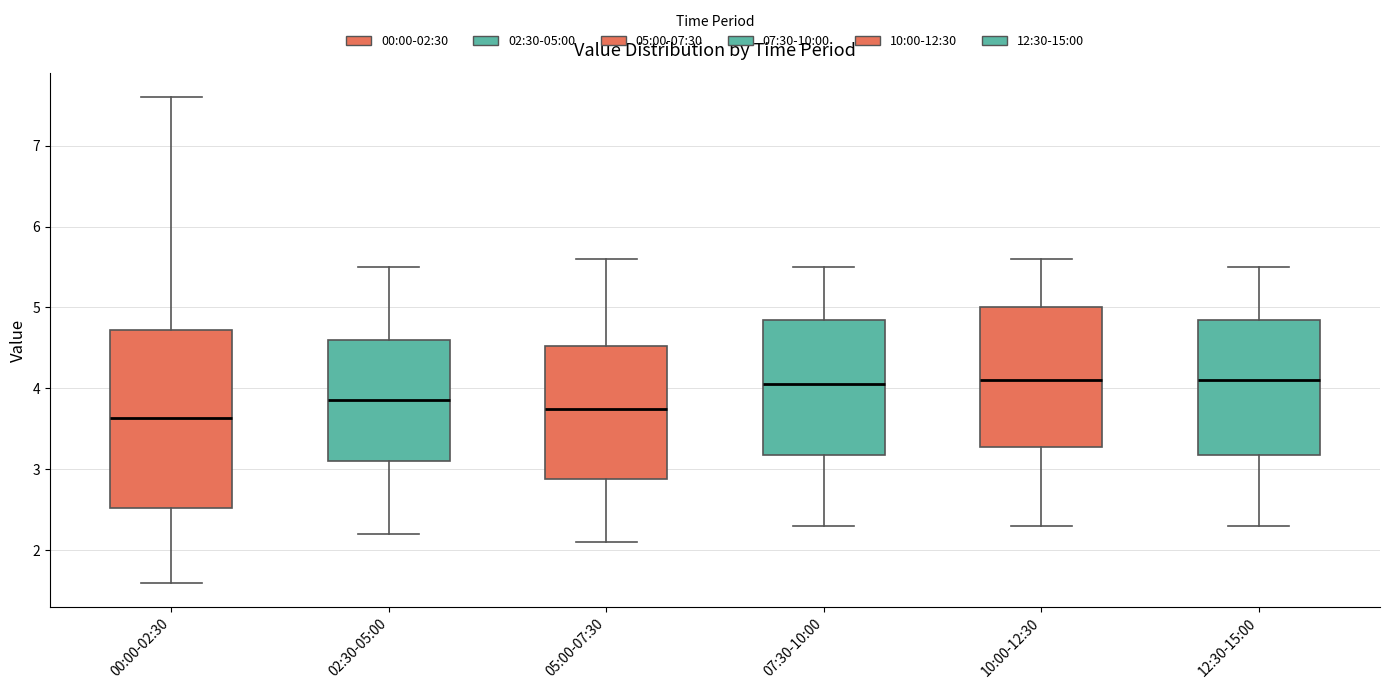

Reading left to right, read every box against the y-axis: the position of its median line, the range the box covers, and the ends of its whiskers. The values are not printed on the chart, so give them approximately, as read against the axis.

00:00-02:30: median 3.6, box 2.5 to 4.7, whiskers 1.6 to 7.6
02:30-05:00: median 3.9, box 3.1 to 4.6, whiskers 2.2 to 5.5
05:00-07:30: median 3.8, box 2.9 to 4.5, whiskers 2.1 to 5.6
07:30-10:00: median 4.1, box 3.2 to 4.9, whiskers 2.3 to 5.5
10:00-12:30: median 4.1, box 3.3 to 5.0, whiskers 2.3 to 5.6
12:30-15:00: median 4.1, box 3.2 to 4.9, whiskers 2.3 to 5.5